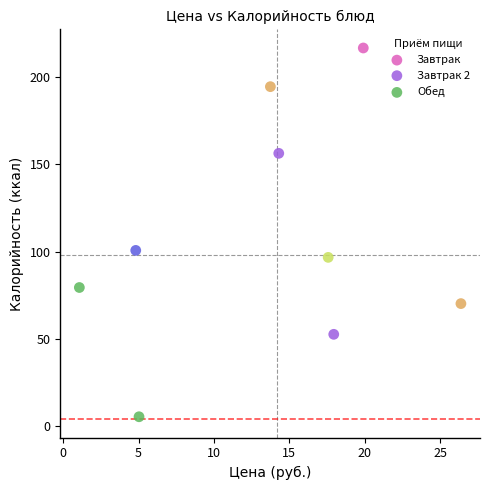

Which series reaches the maximum Y coordinate?

Завтрак